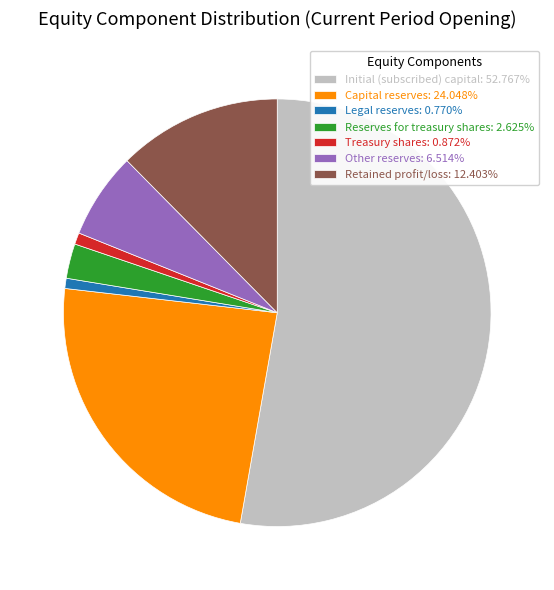

Combined, do Capital reserves: 24.048% and Retained profit/loss: 12.403% account for over 50%?

No